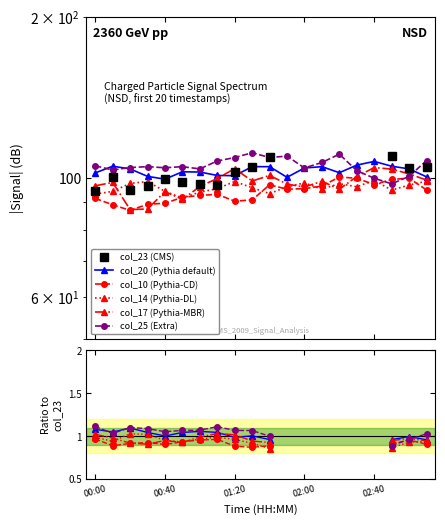

The col_10 (Pythia-CD) series shows 0.9 at 10. True or false?

True